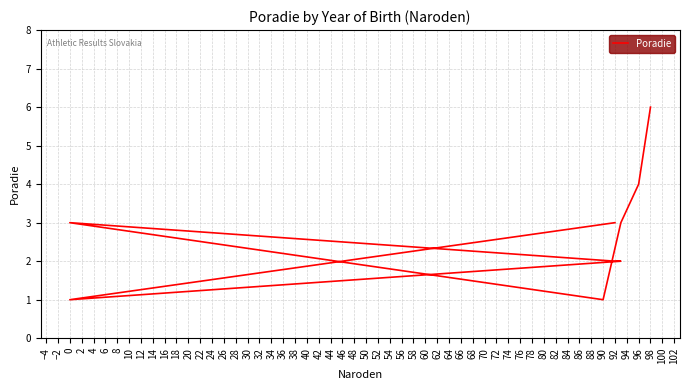

How many categories are shown in the chart?

9